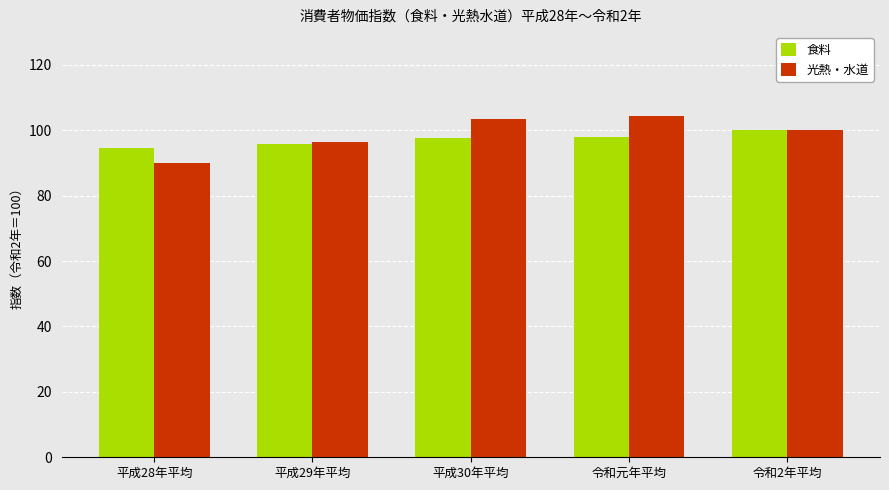

What position from the left is 平成29年平均?

2